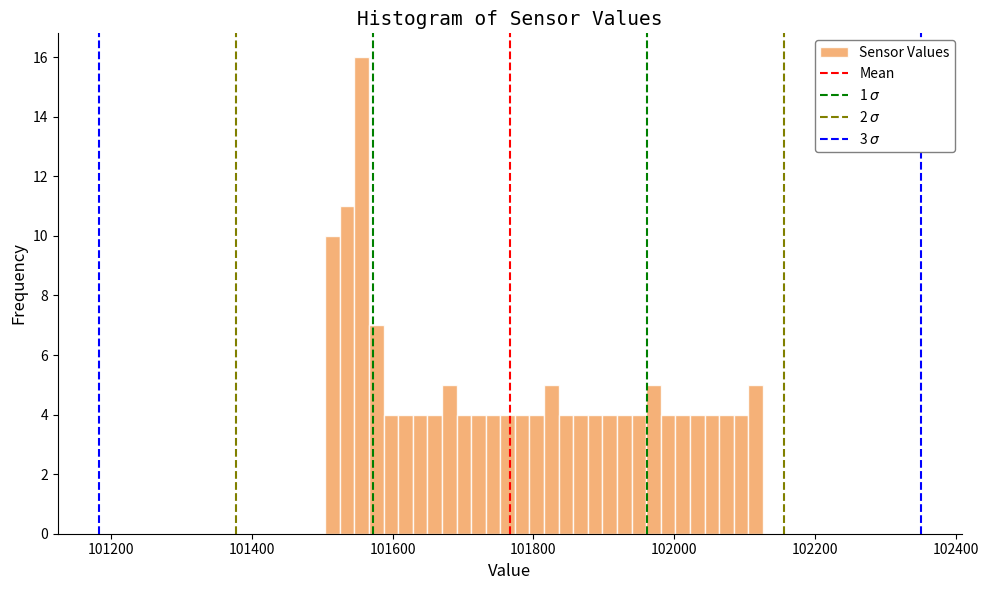

Around what value on the x-axis is the tallest bar? Give the approximate position of its centre, as read against the axis.

101560